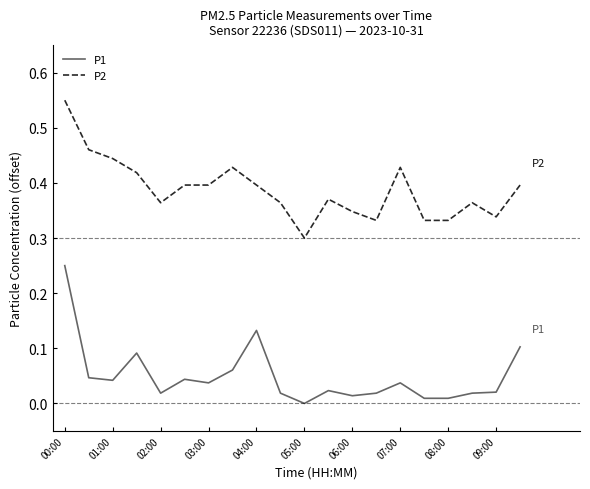

Which series has the largest total across all categories?

P2